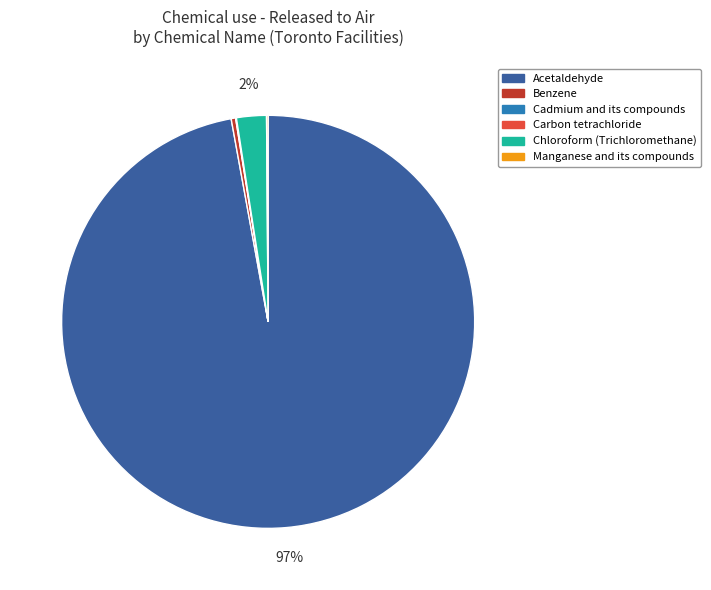

Which category accounts for the majority?

Acetaldehyde